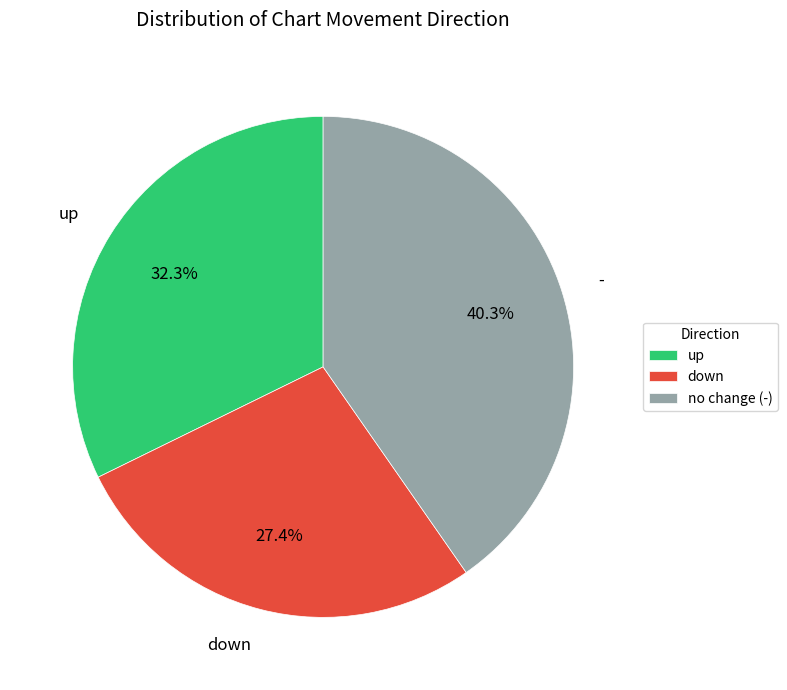

Count the number of slices in the pie.

3